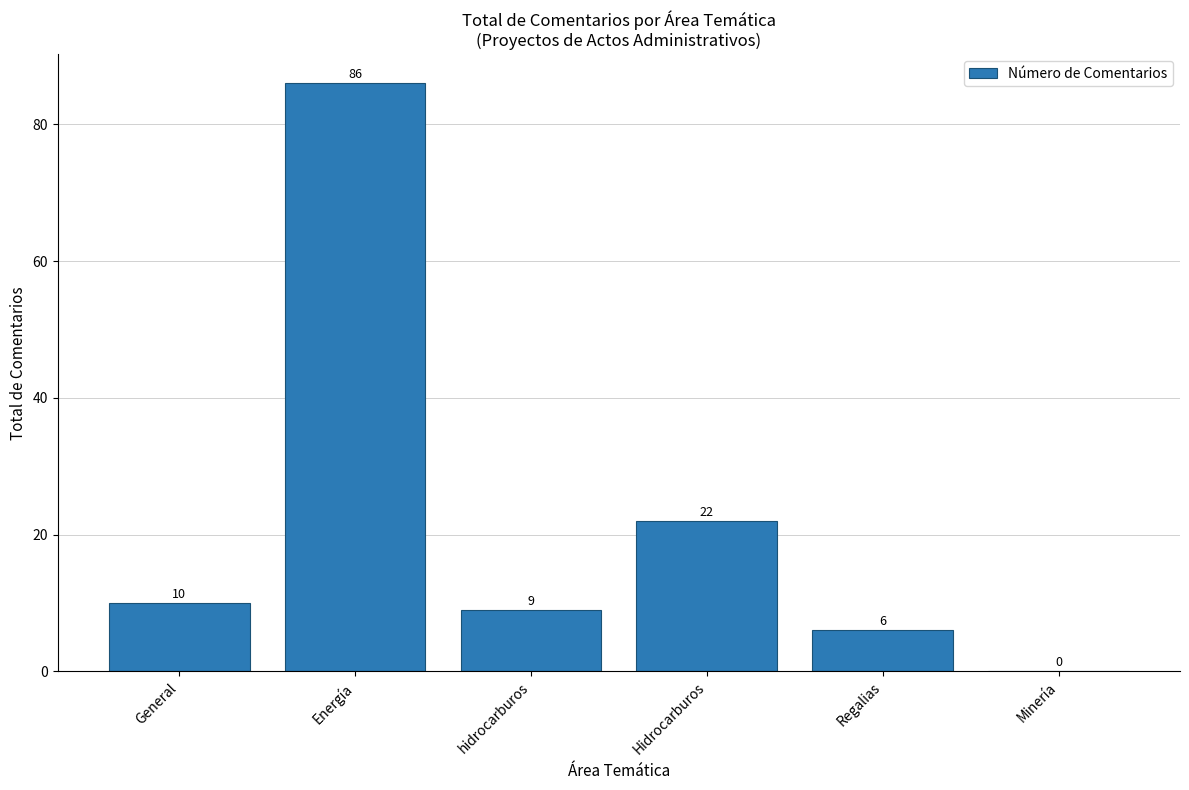

Does the chart contain stacked bars?

No